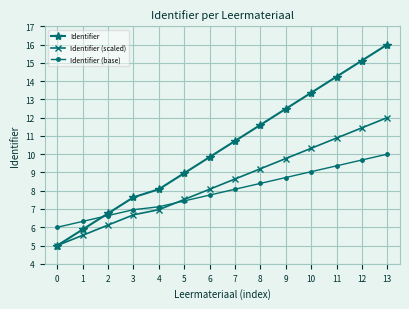

How many lines are shown in the chart?

3